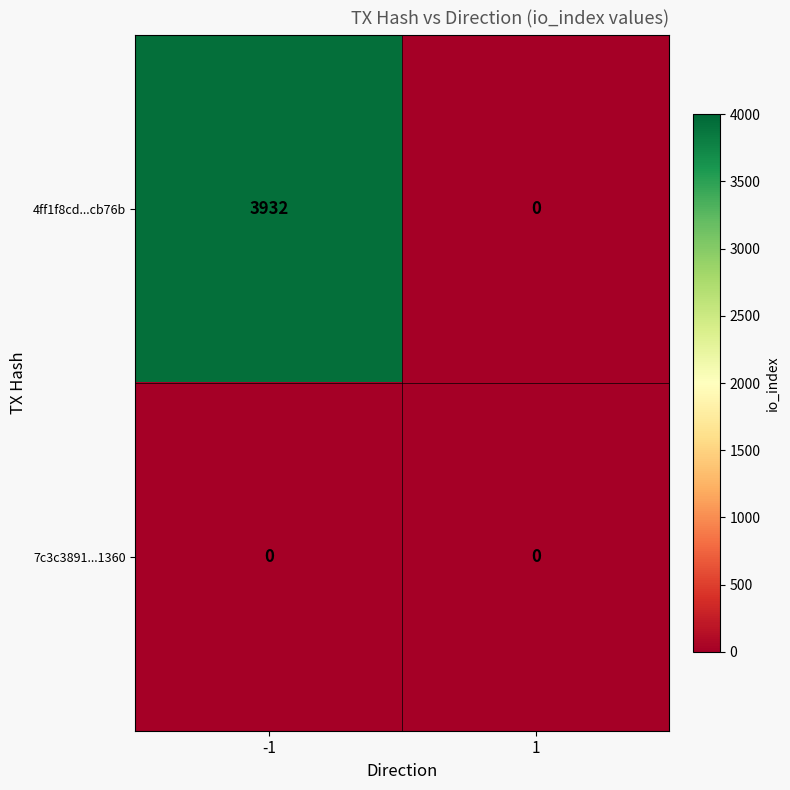

Which series has the largest total across all categories?

4ff1f8cd...cb76b